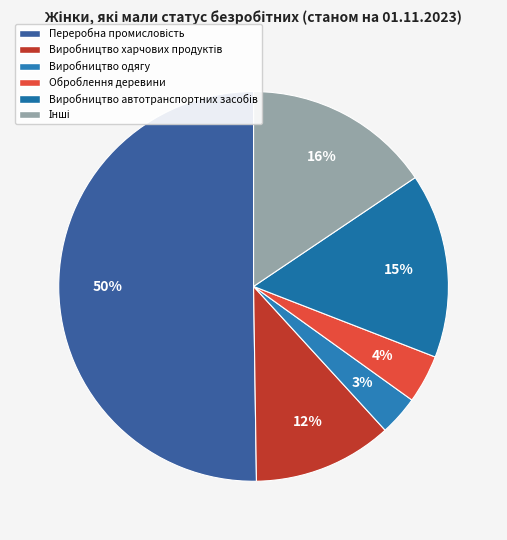

How many slices are in this pie chart?

6